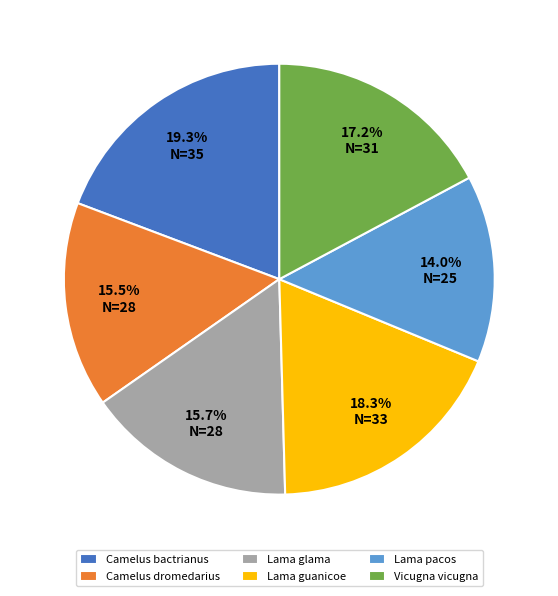

What portion of the pie excludes Camelus bactrianus?

80.7%